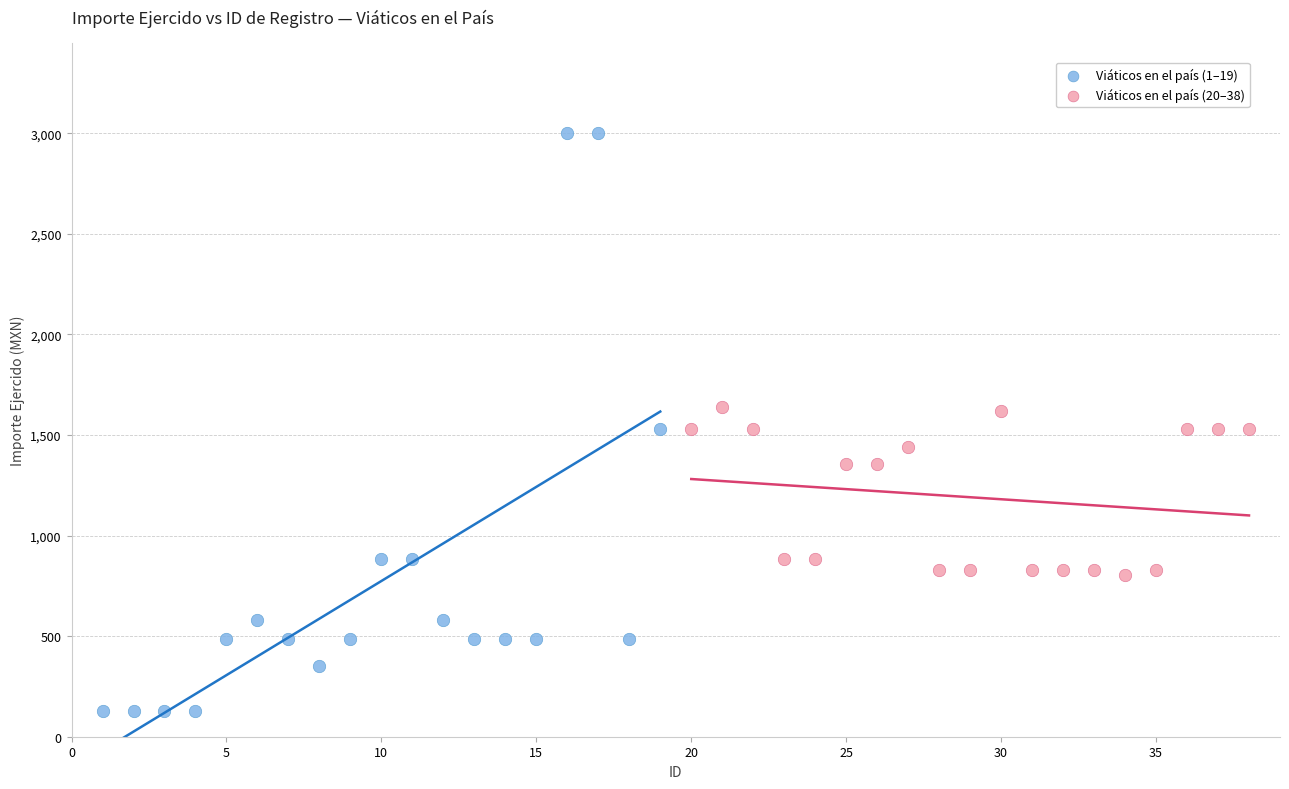

Which series has the widest spread of Y values?

Viáticos en el país (1–19)